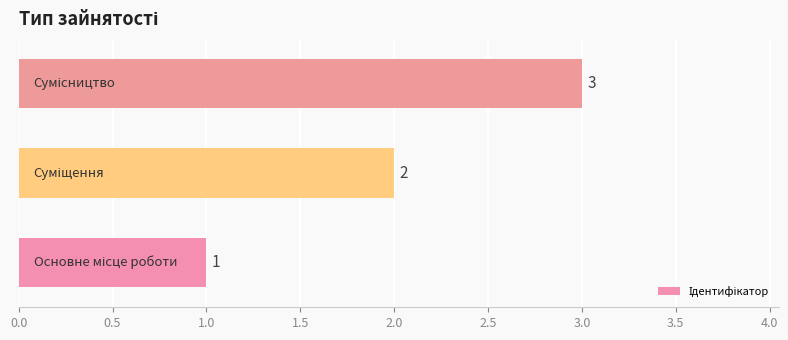

Count the values in the range 1 to 3.

3